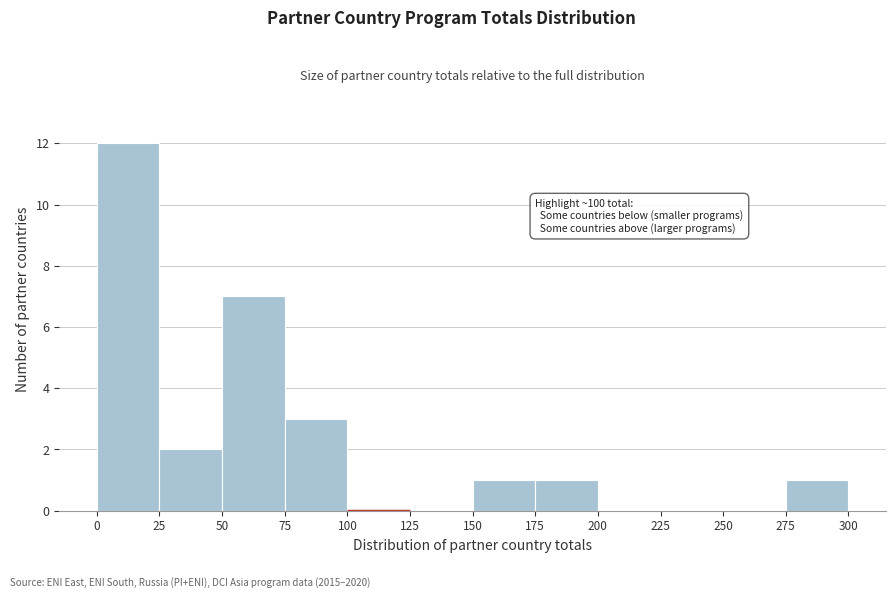

Which range on the x-axis has the tallest bar?

0 to 25